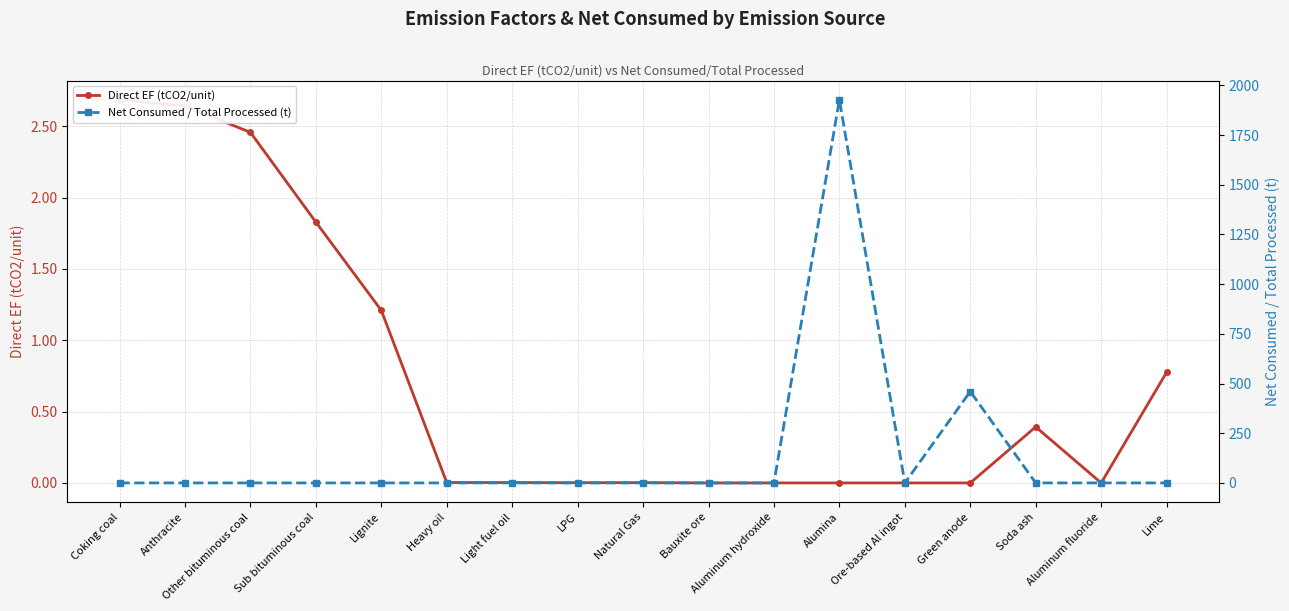

What is the sum of all Direct EF (tCO2/unit) values?

12.0